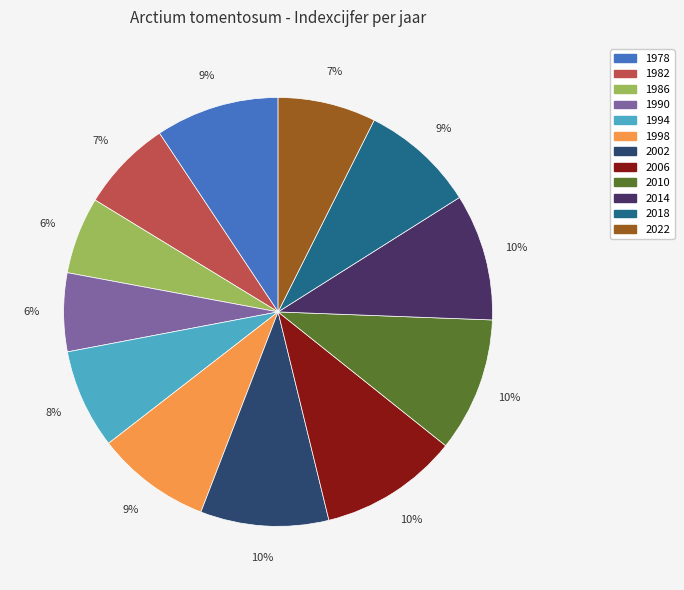

How many segments does this pie chart have?

12